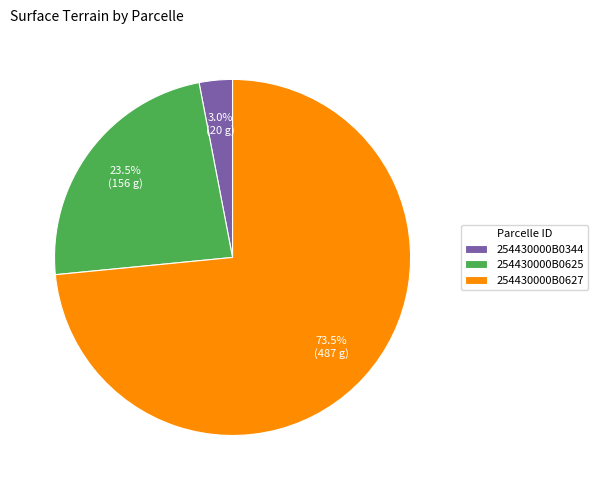

Does any single category account for the majority?

Yes